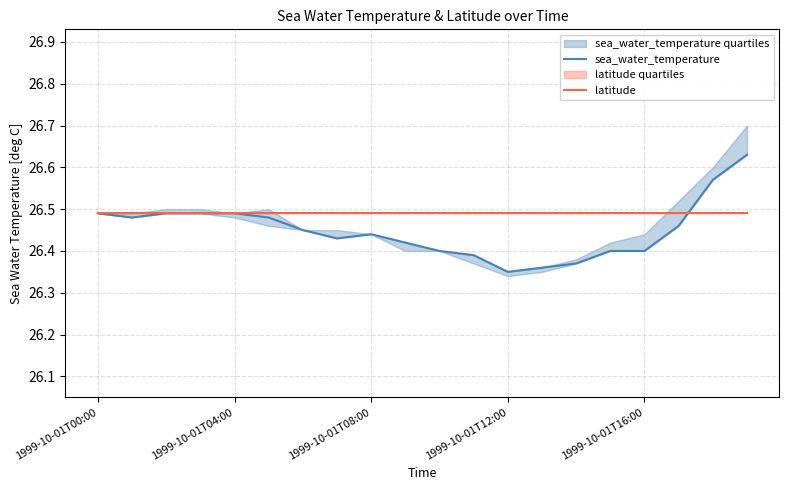

True or false: sea_water_temperature has more than 1 points higher than both neighbors.

False